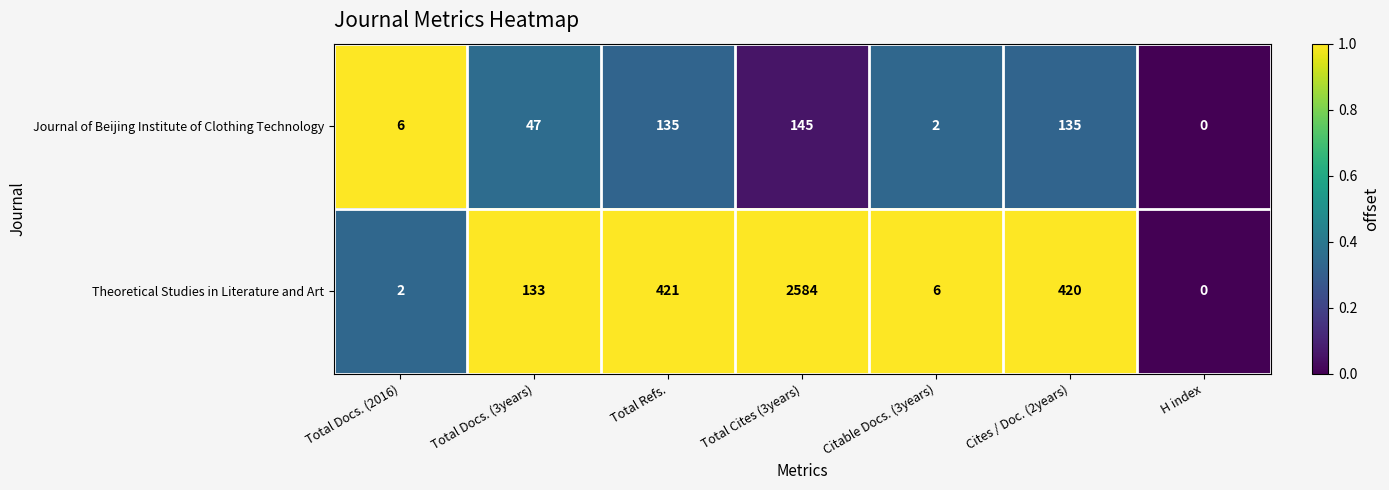

What is the difference between the highest and lowest values at Total Docs. (2016)?

4